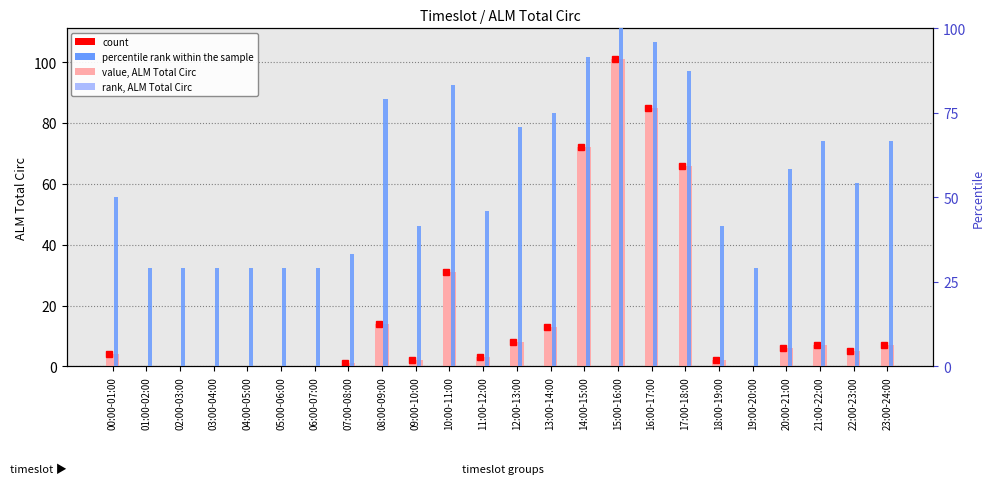

Which series has the largest total across all categories?

percentile rank within the sample